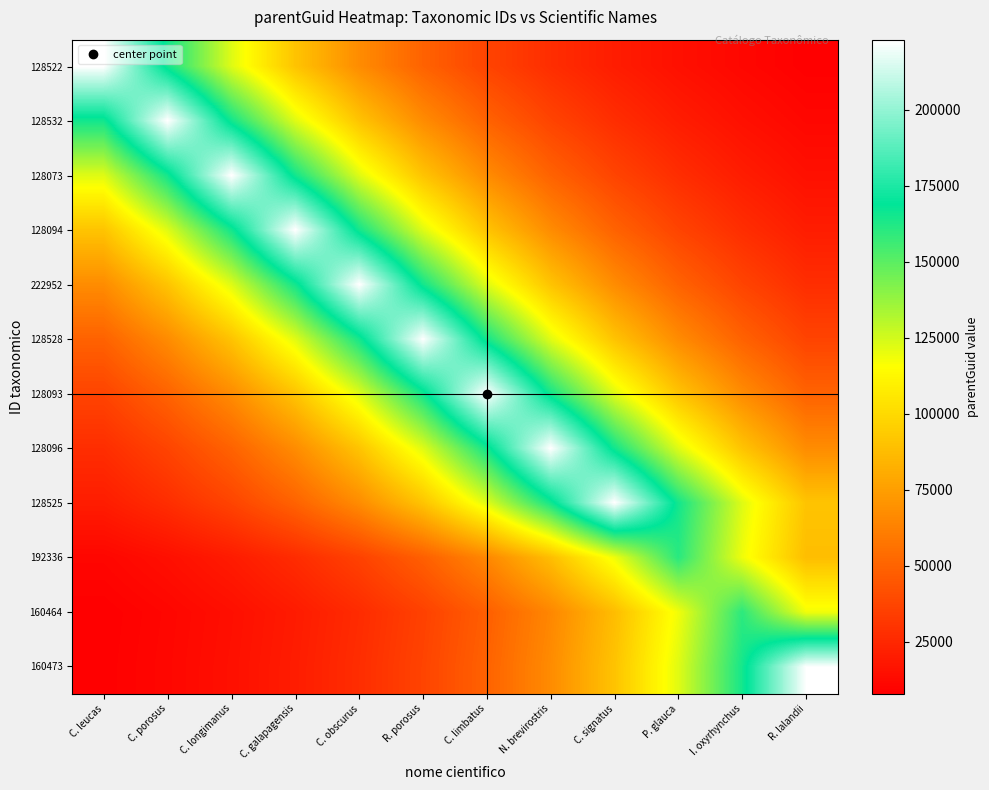

What is the greatest value displayed?

222968.0